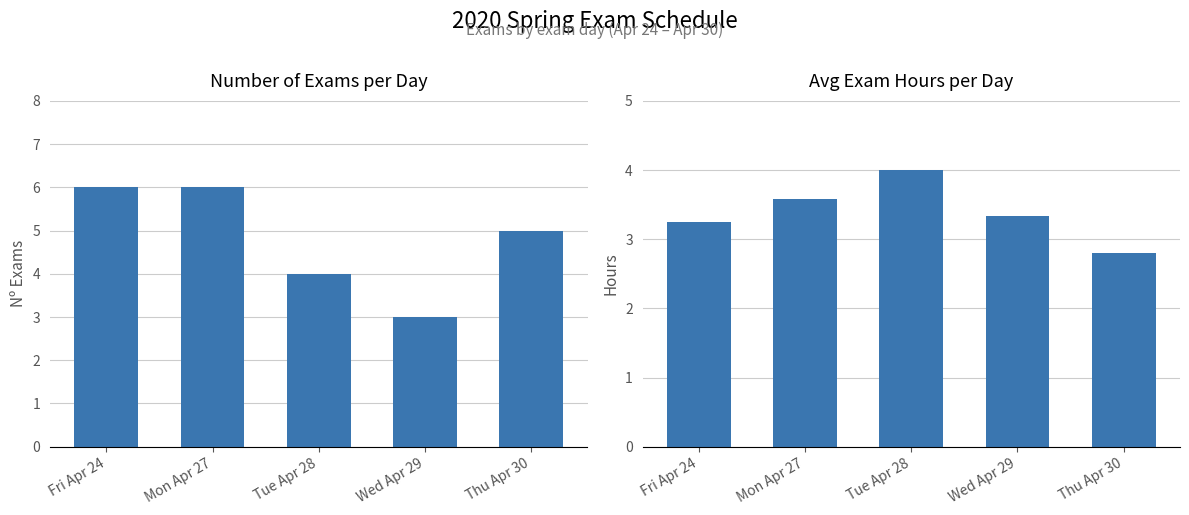

The value of Number of Exams at Wed Apr 29 is 2.0. True or false?

False